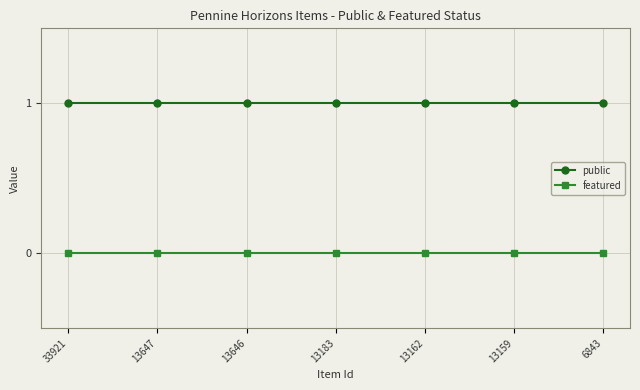

Reading left to right, list all the values displayed in this chart.

public: 1	1	1	1	1	1	1
featured: 0	0	0	0	0	0	0